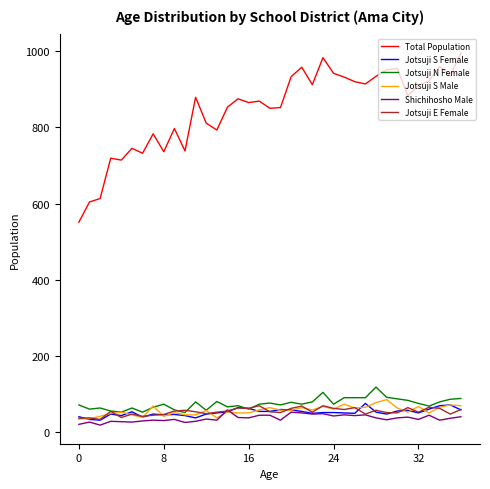

Which series has the largest total across all categories?

Total Population